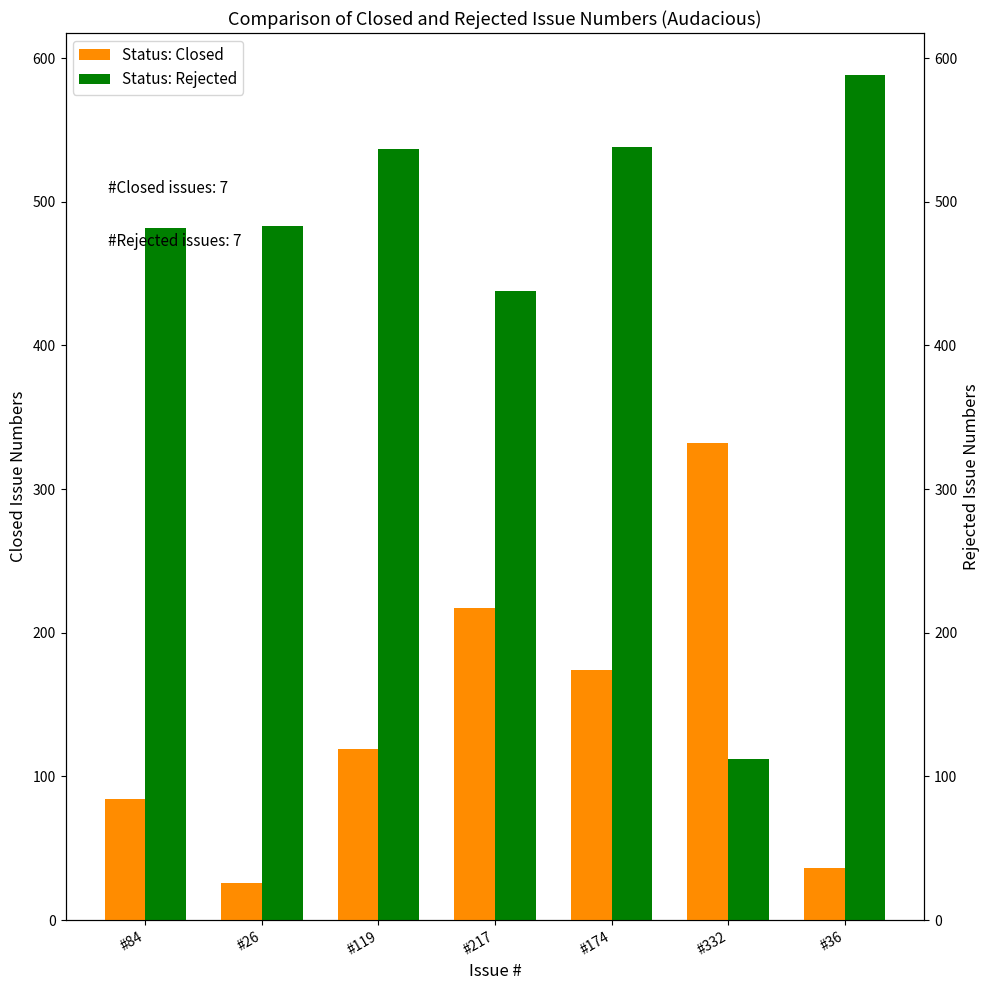

Which series has the largest total across all categories?

Status: Rejected